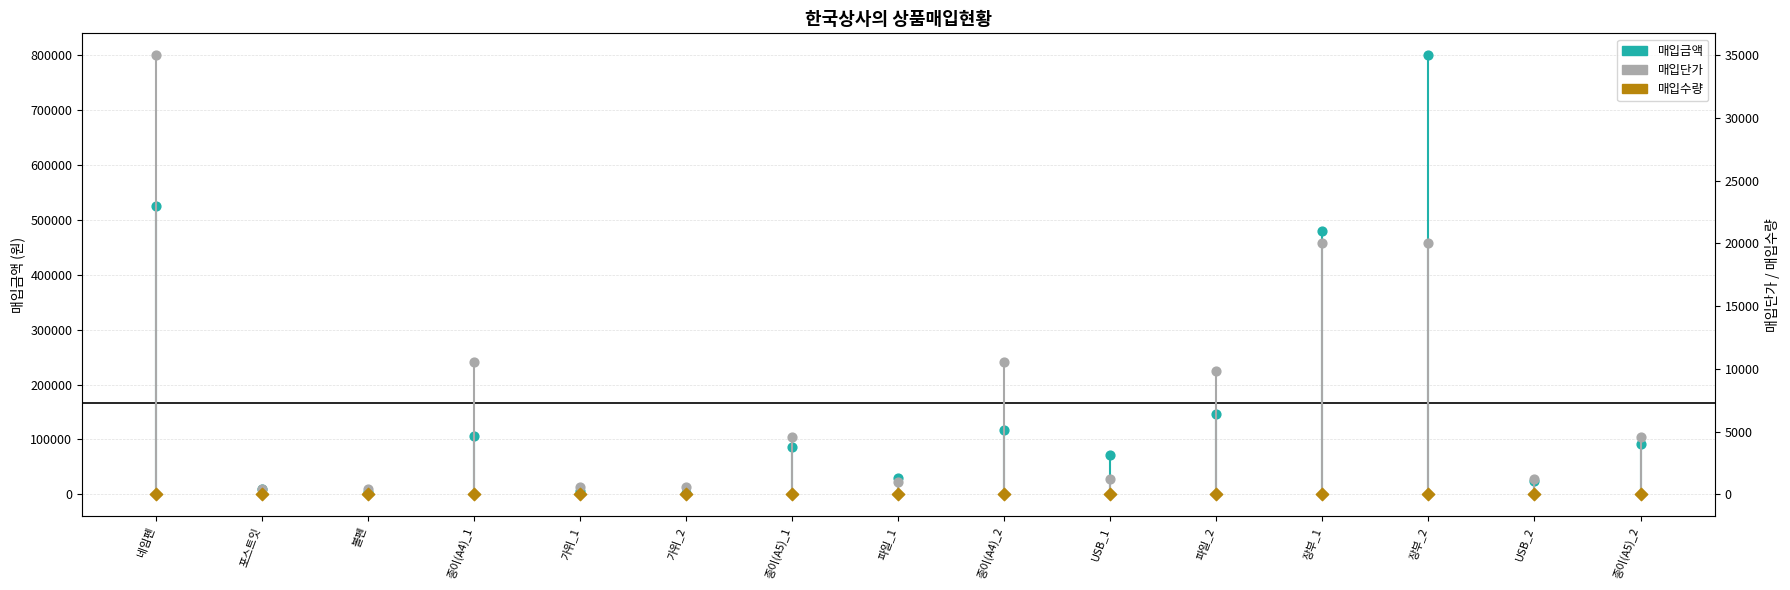

What are all the series names shown in the legend?

매입금액, 매입단가, 매입수량